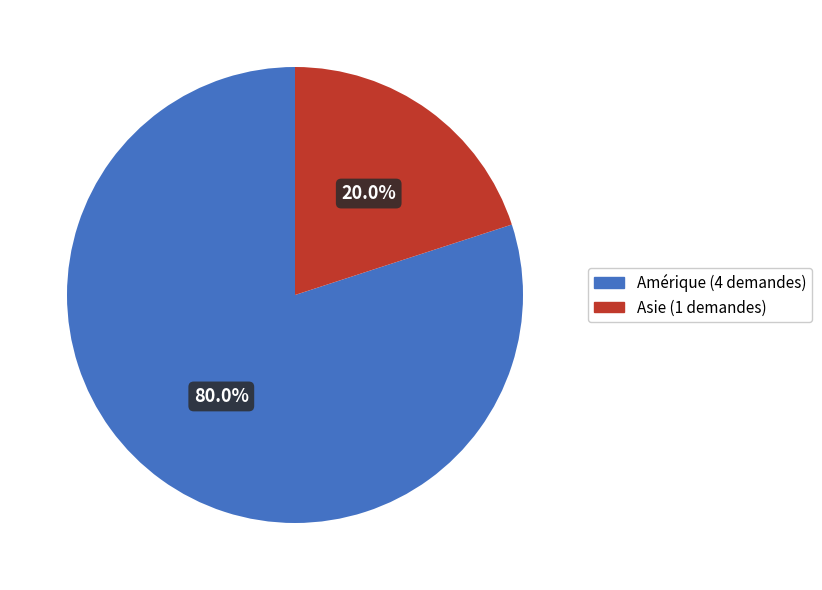

Which category accounts for the majority?

Amérique